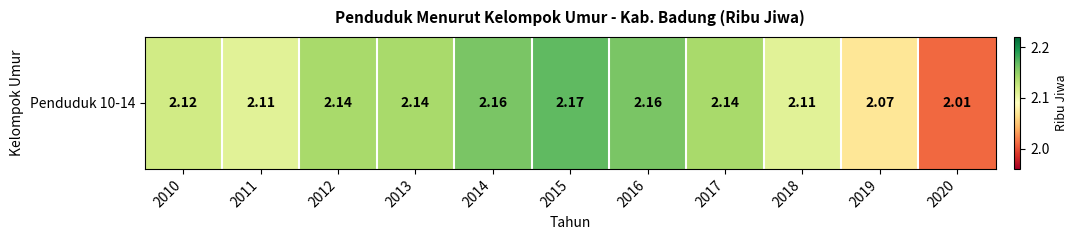

The chart shows a value of 2.1 at 2012. True or false?

True